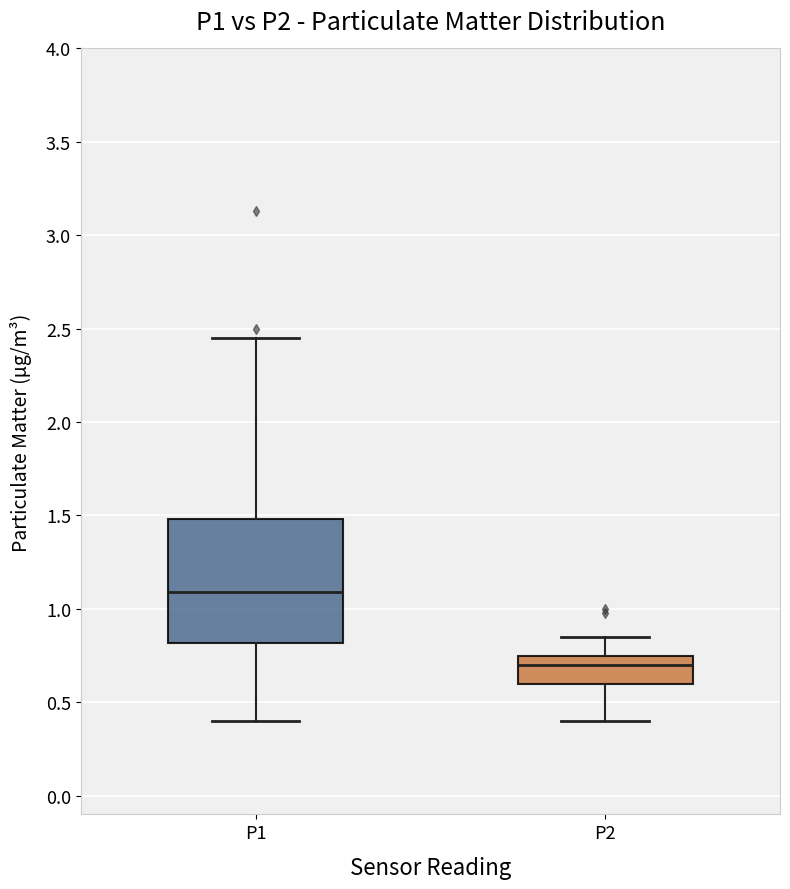

Which box has the lowest median line?

P2